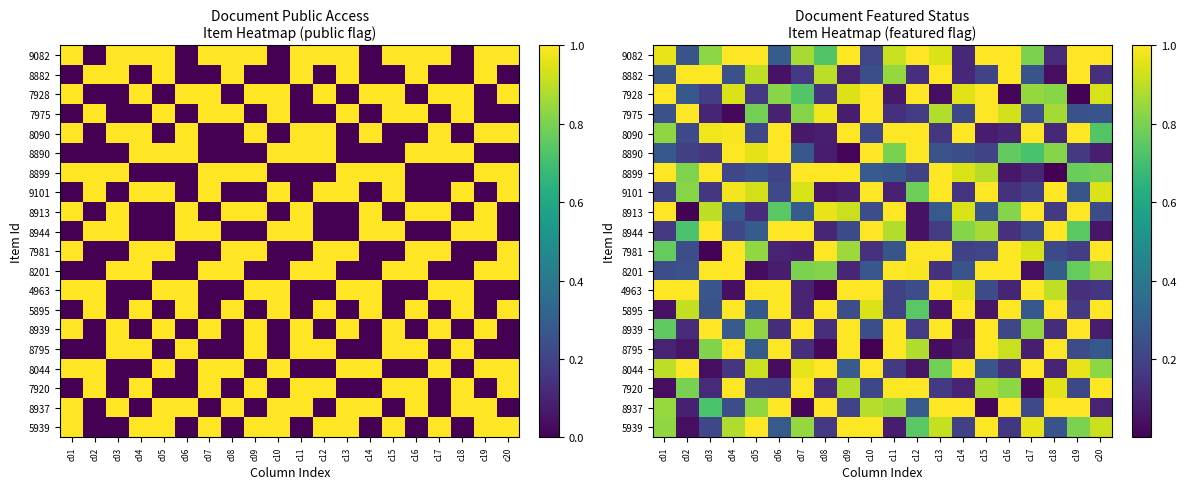

Is it true that 7928 equals 1.6 at c14?

False